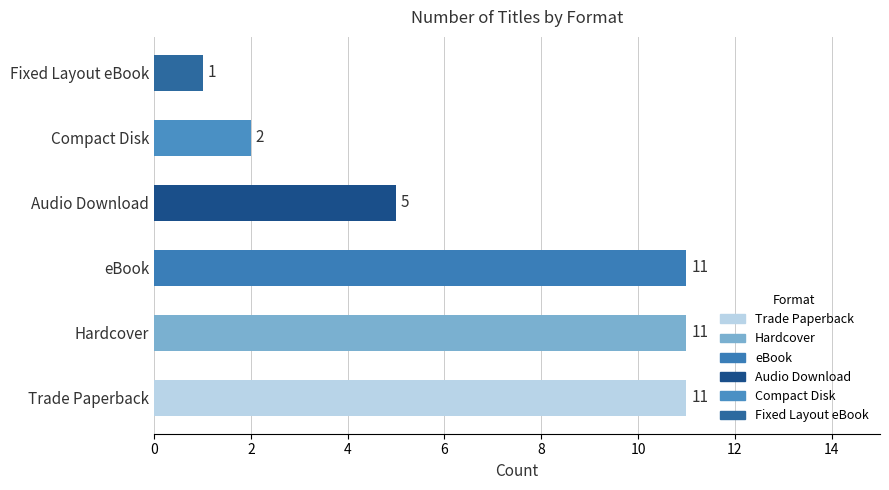

What is the approximate value at eBook, to the nearest 5?

10